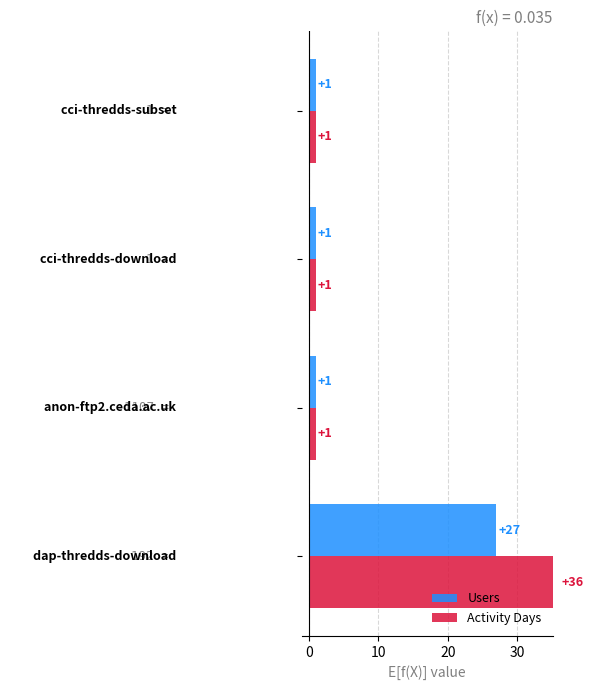

What is the difference between the maximum and minimum values in the Activity Days series?

35